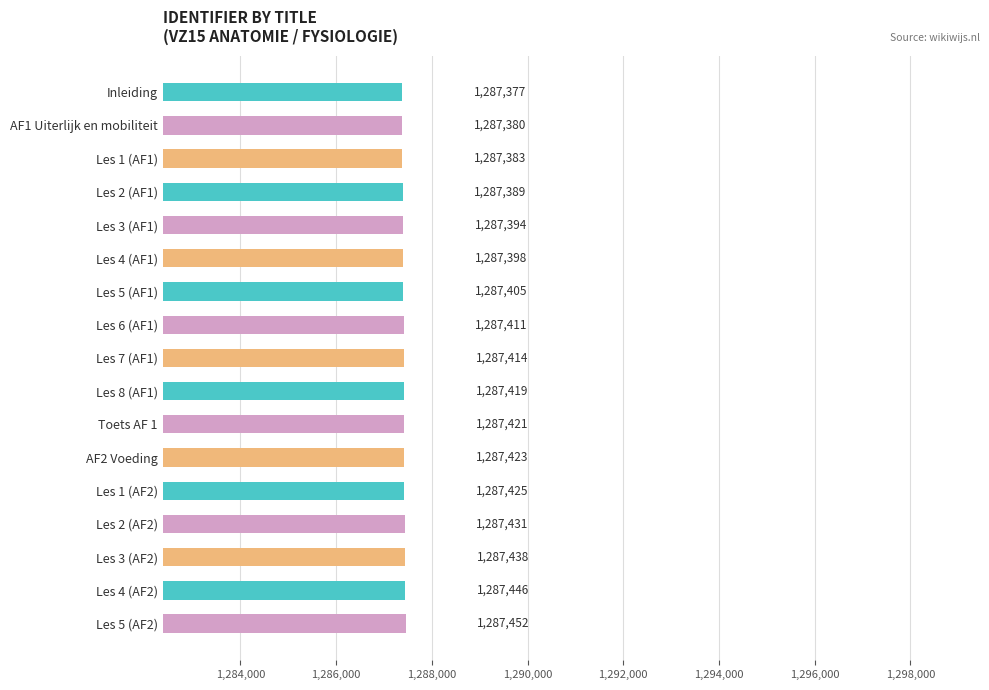

How many series are shown in this chart?

1